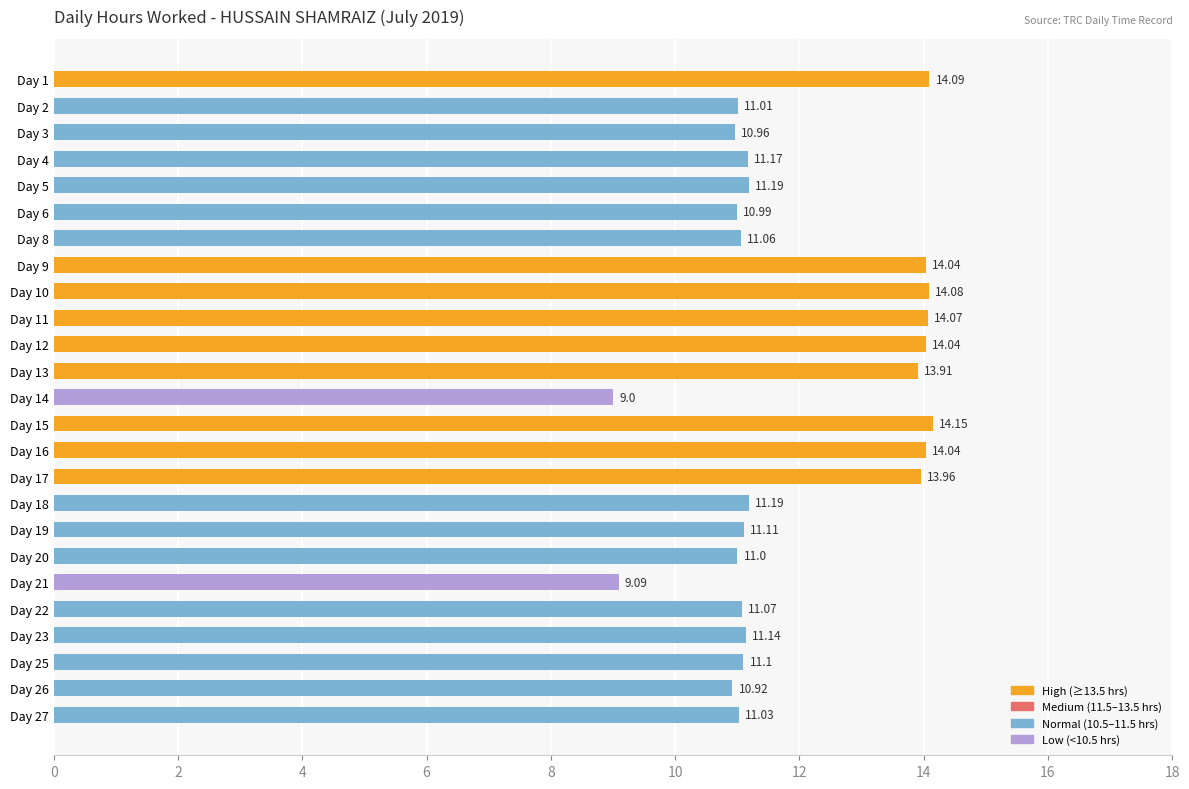

What is the difference between the second highest and minimum values?

5.1